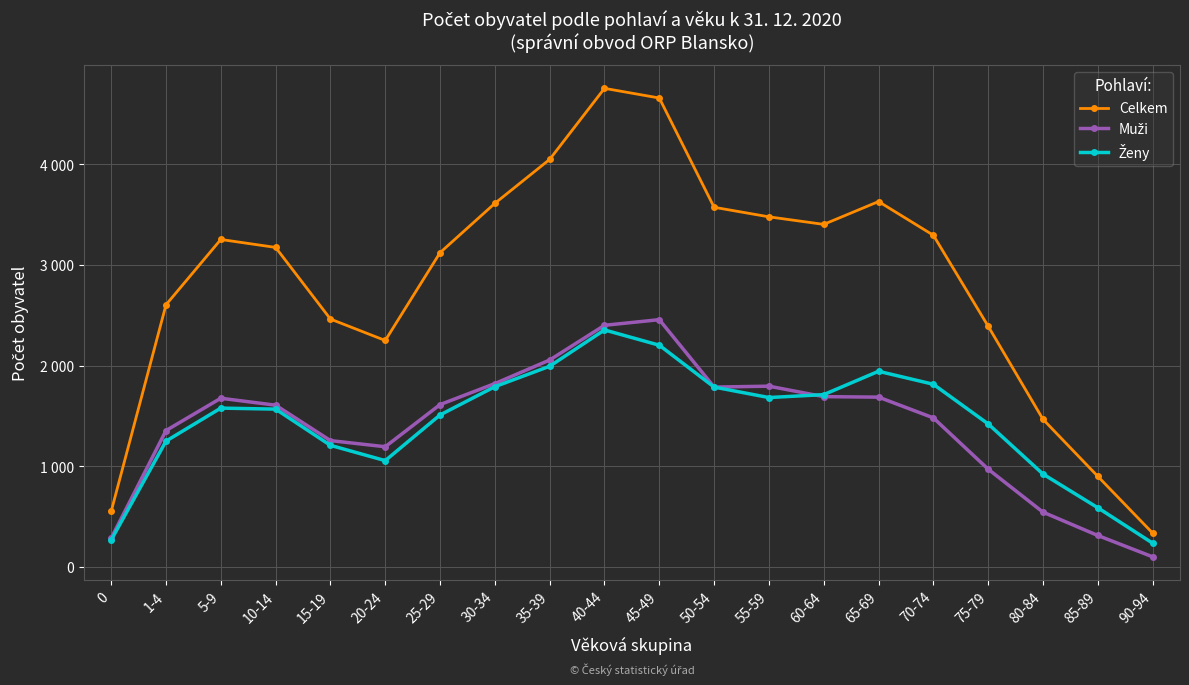

The value of Ženy at 5-9 is 1578. True or false?

True